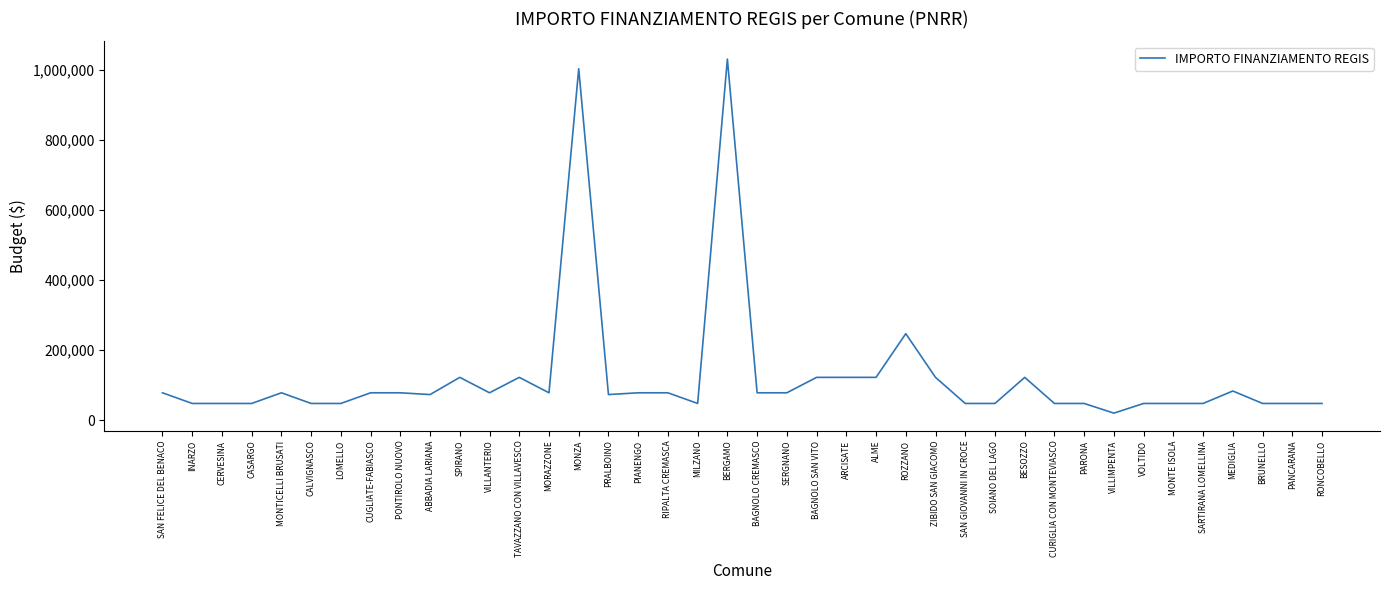

True or false: the data shows 47427 at PANCARANA.

True